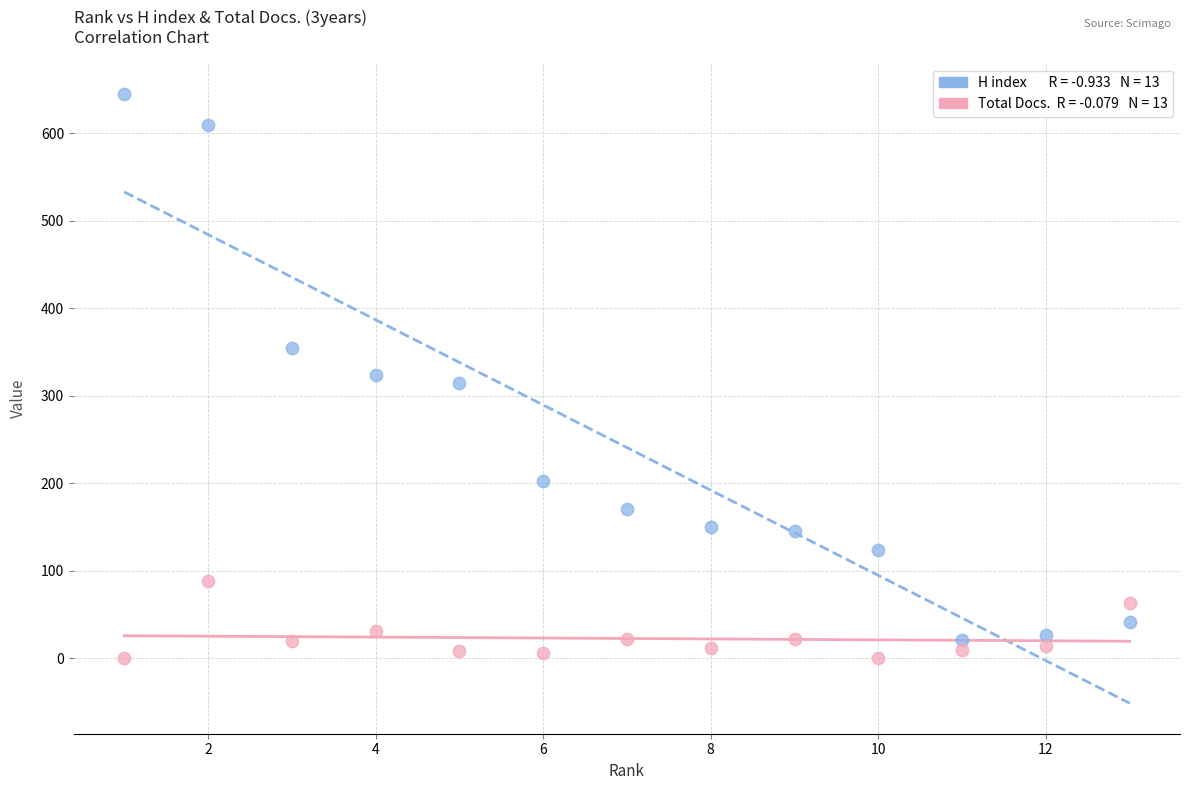

Across all data points, what is the range of X values (max minus min)?

12